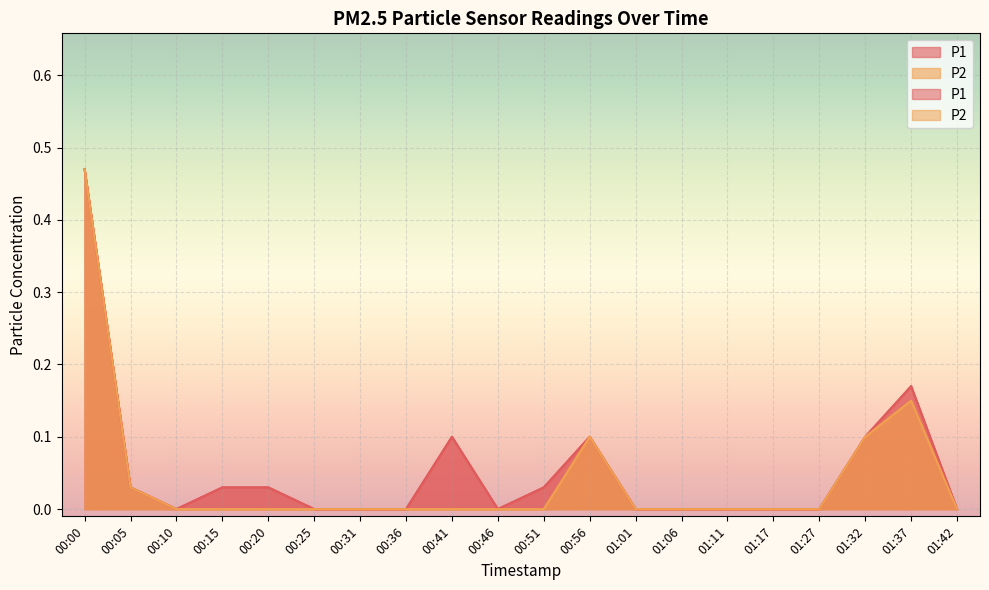

True or false: P2 has a value of 0.3 at 00:10.

False